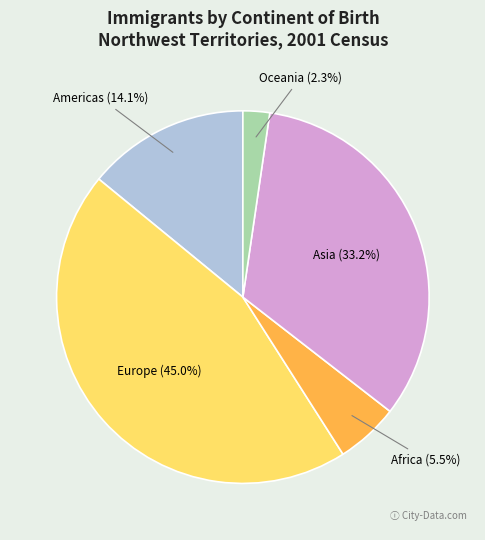

How many segments does this pie chart have?

5